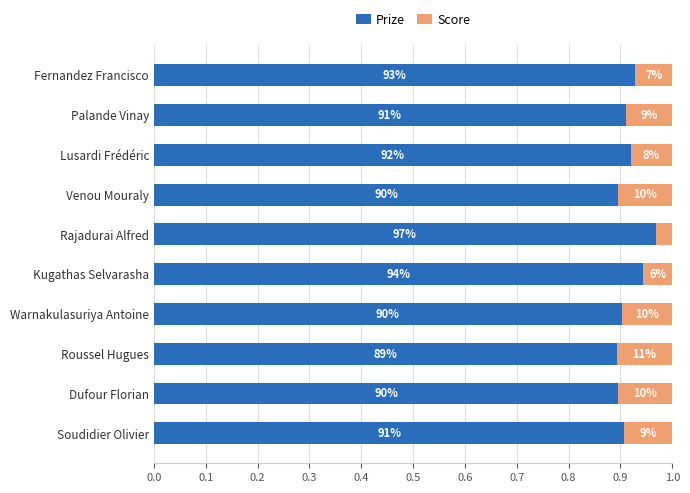

What is the value of the Prize bar at the 9th from the left?

0.9